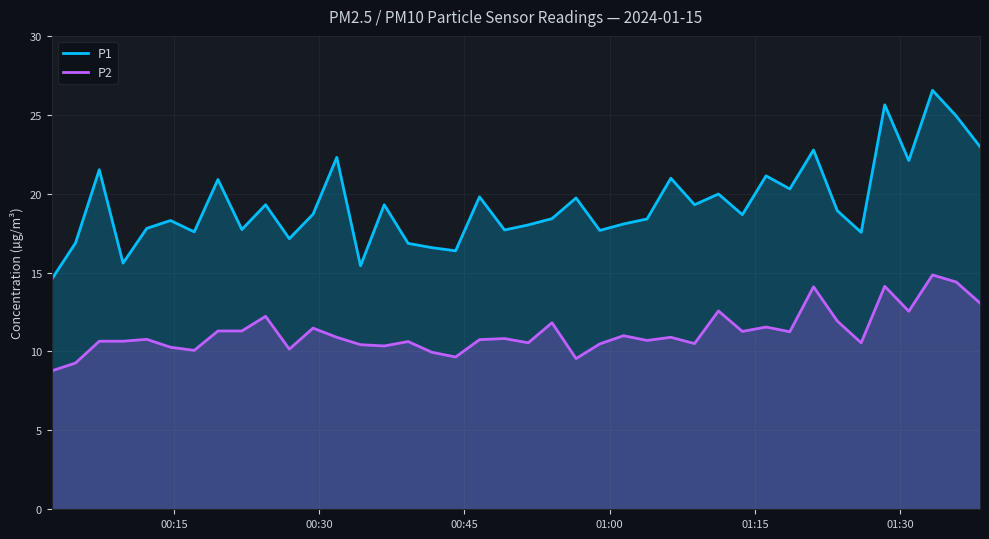

Which series has the largest total across all categories?

P1